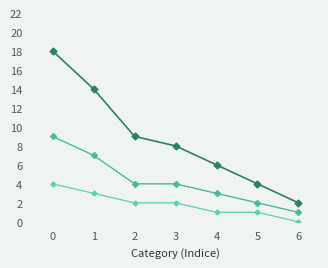

Is this an area chart (filled region under the line)?

No